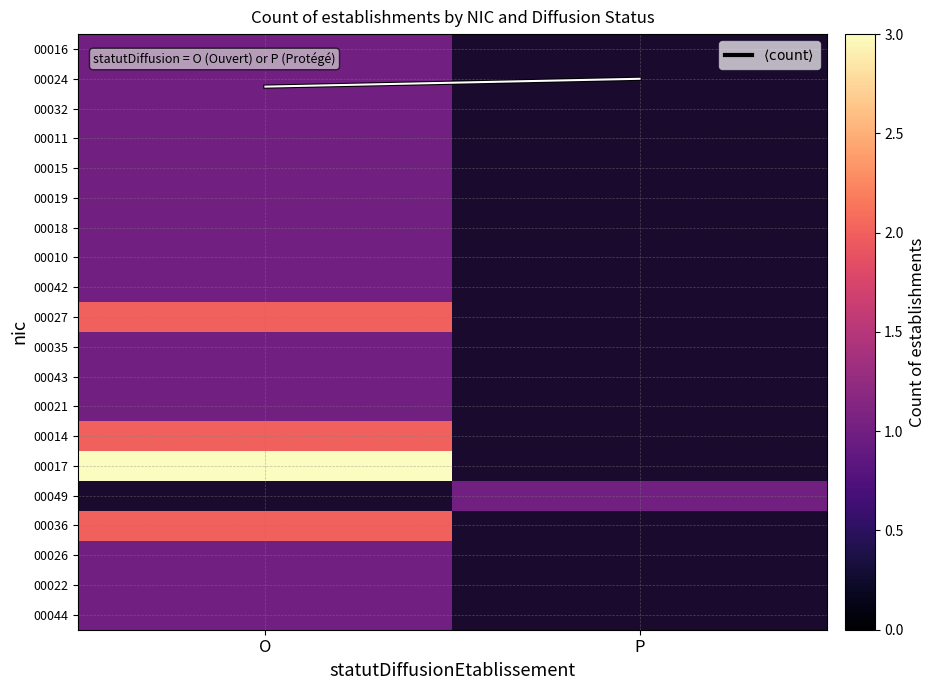

How many categories are shown in the chart?

2